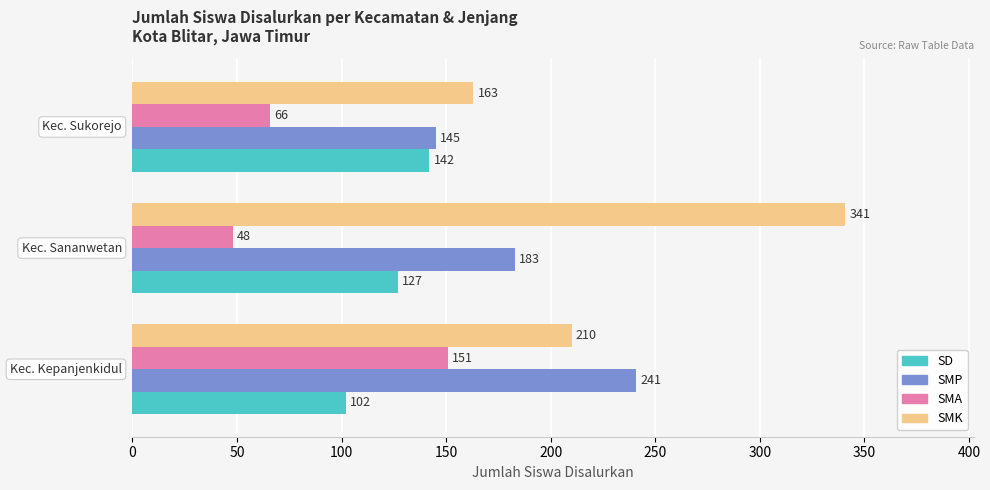

What is the average value of the SD series?

124